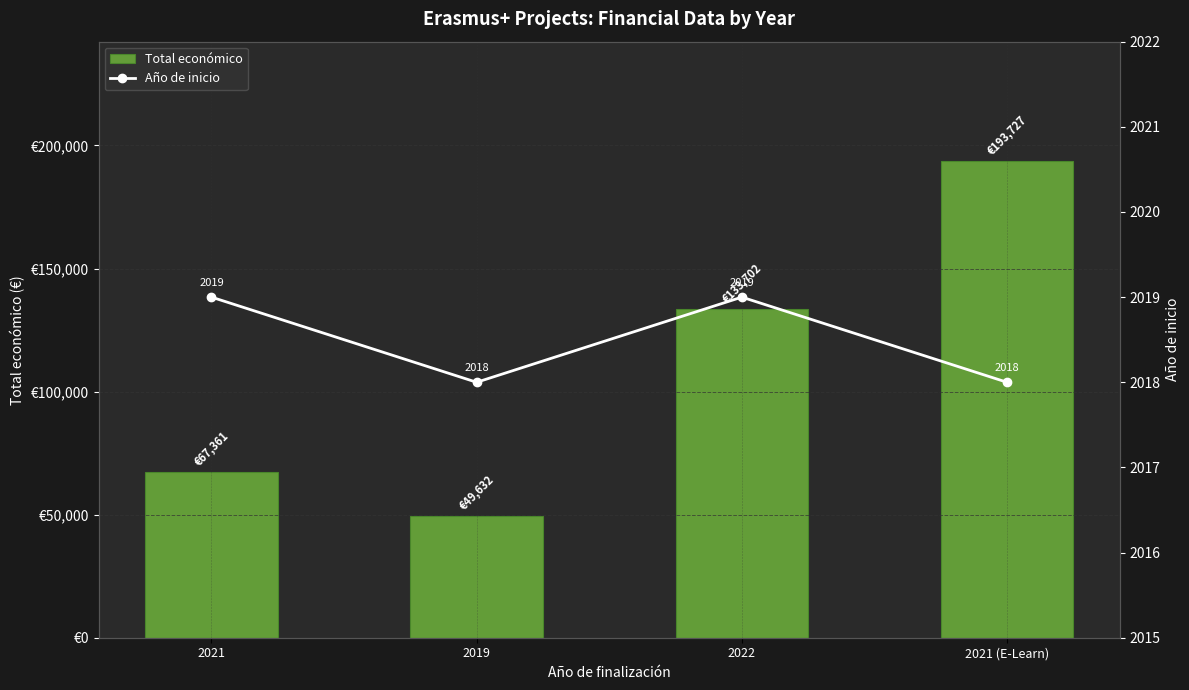

Reading right to left, list all the values displayed in this chart.

Total económico: 193727	133702	49632	67361
Año de inicio: 2018	2019	2018	2019